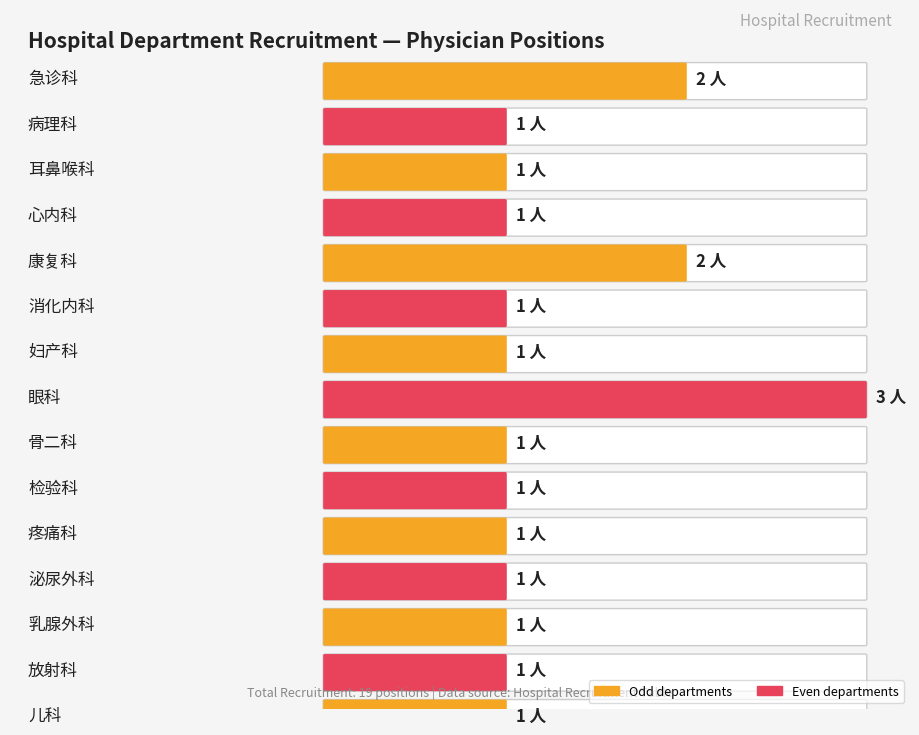

Which has a higher value, 13 or 7?

7